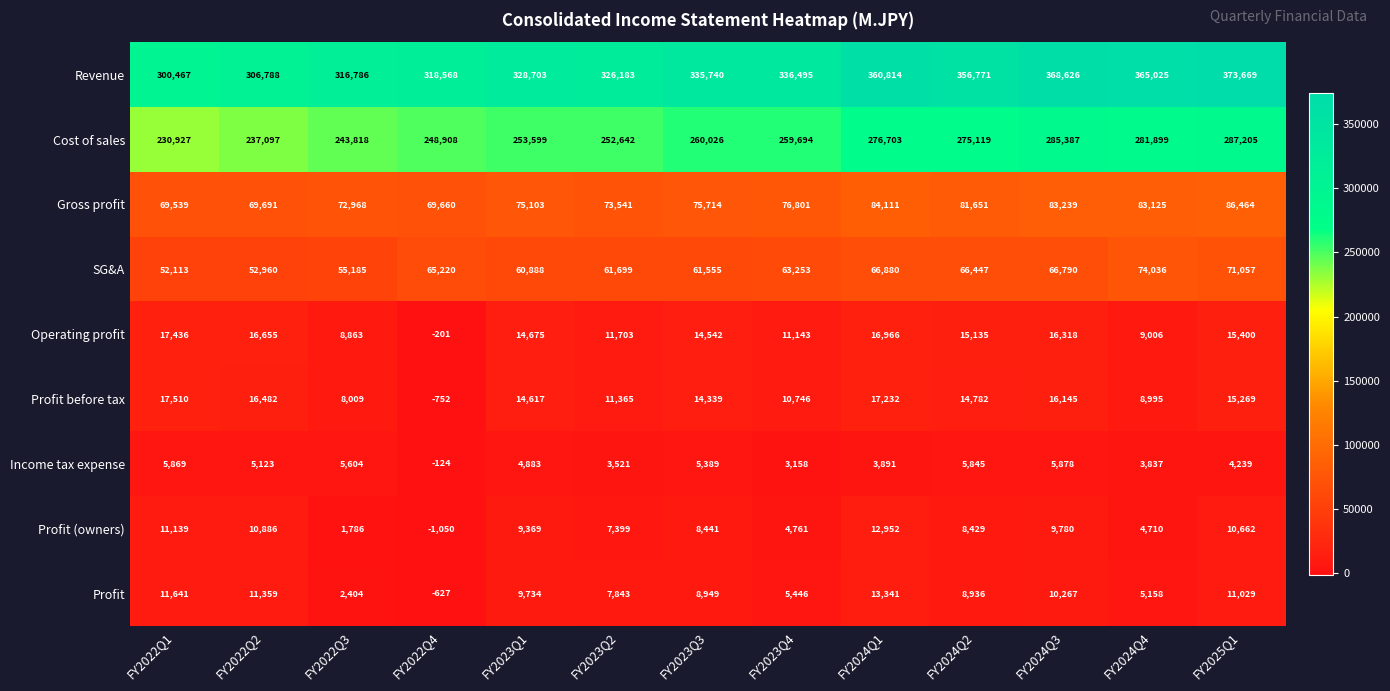

Which series has the largest total across all categories?

Revenue